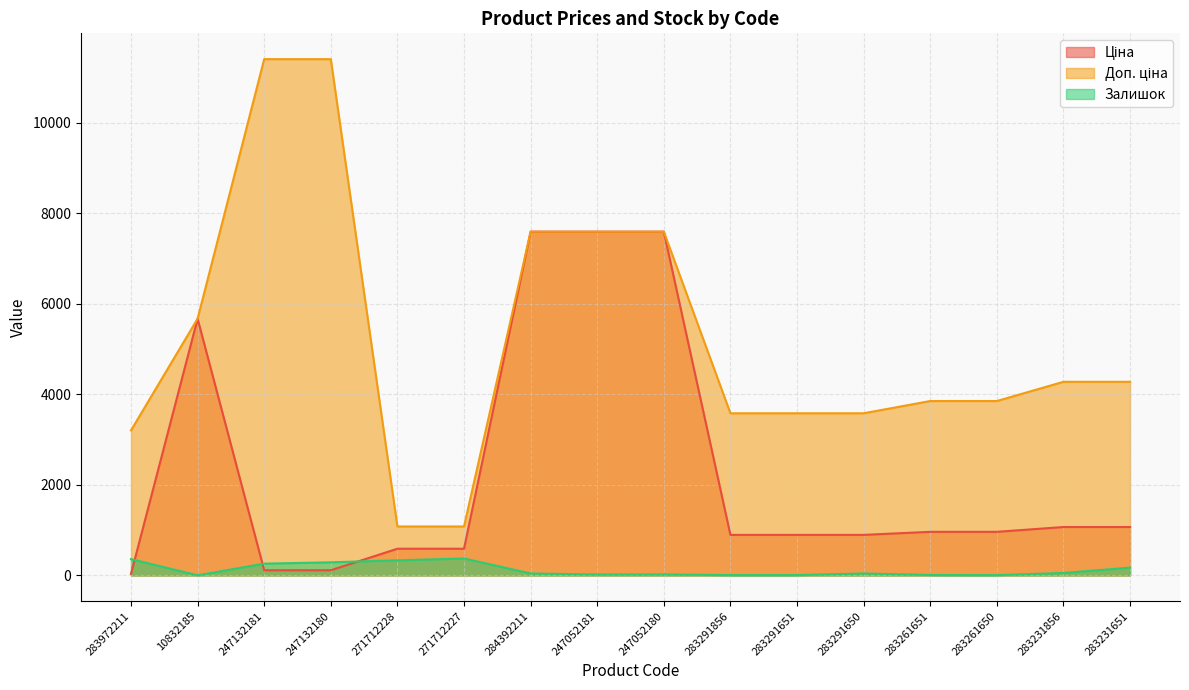

At which label does Залишок first exceed 43?

283972211